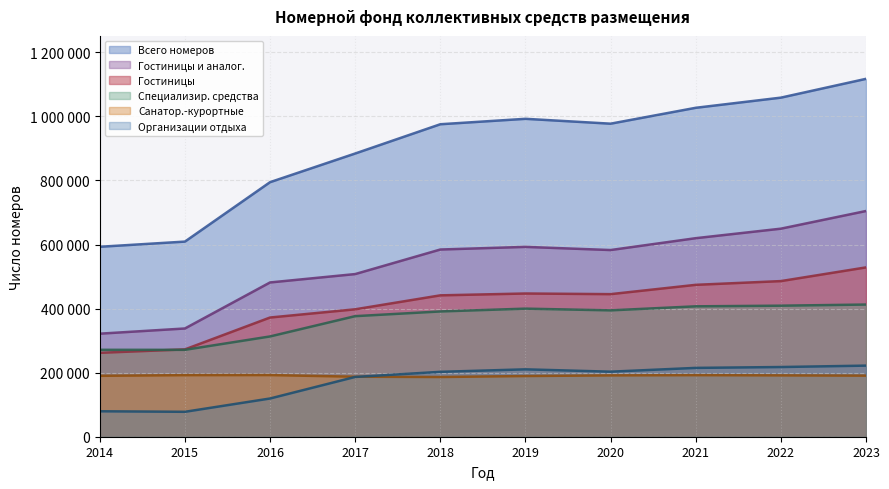

At which label does Организации отдыха reach its minimum?

2015